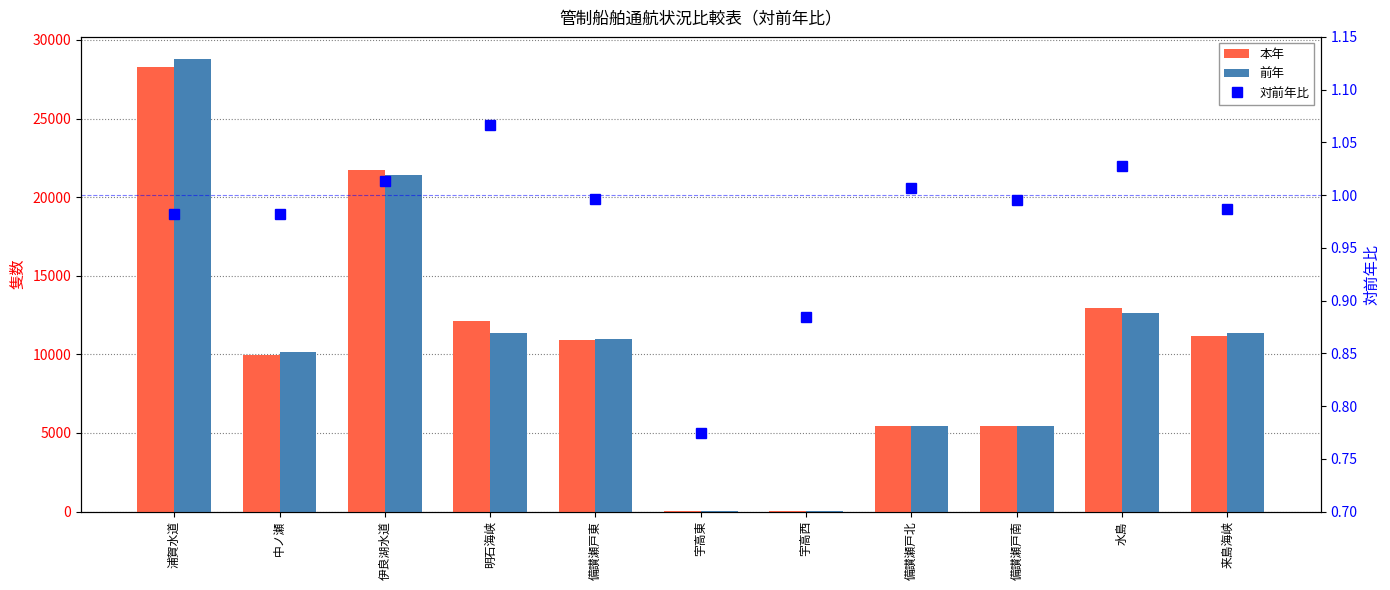

Does the chart contain any negative values?

No